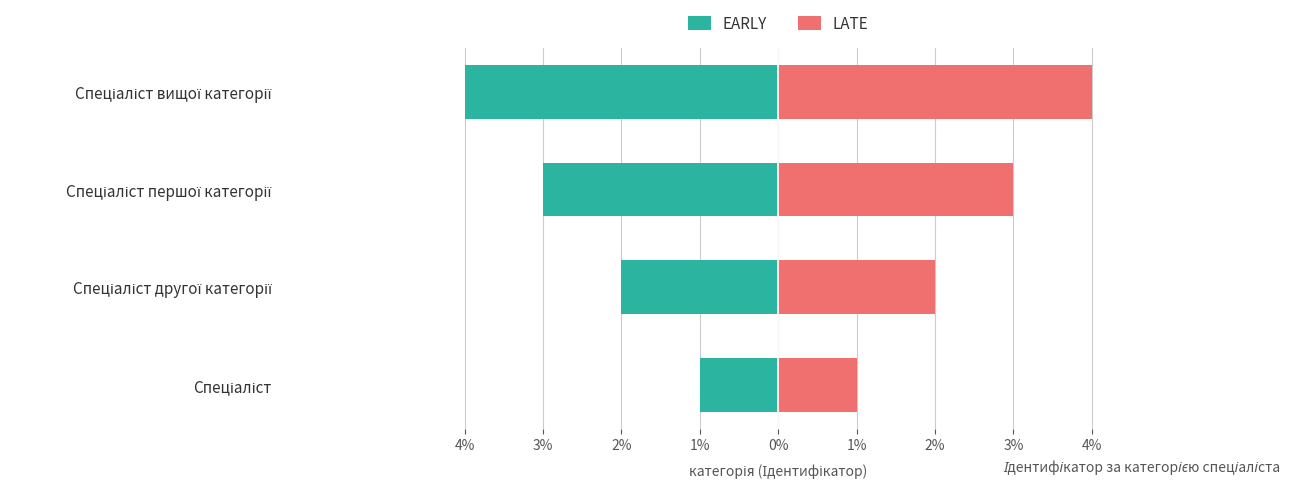

What is the sum of all EARLY values?

-10